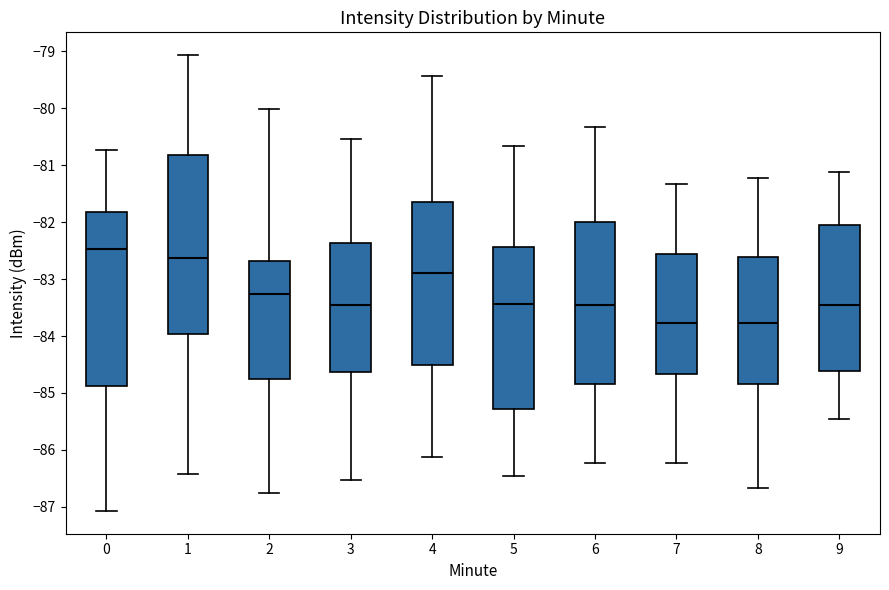

Which box's median line is the highest?

0